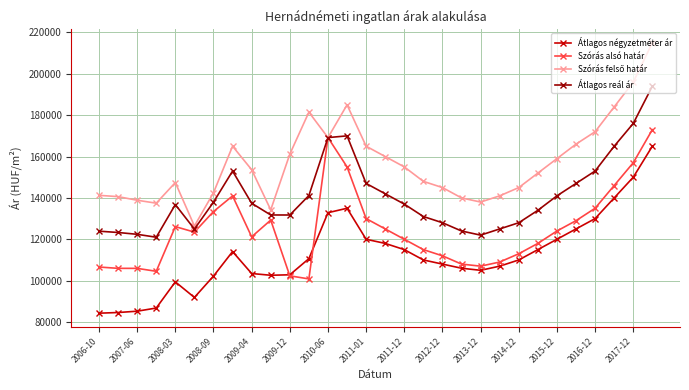

What is the highest value of the Átlagos négyzetméter ár series?

165000